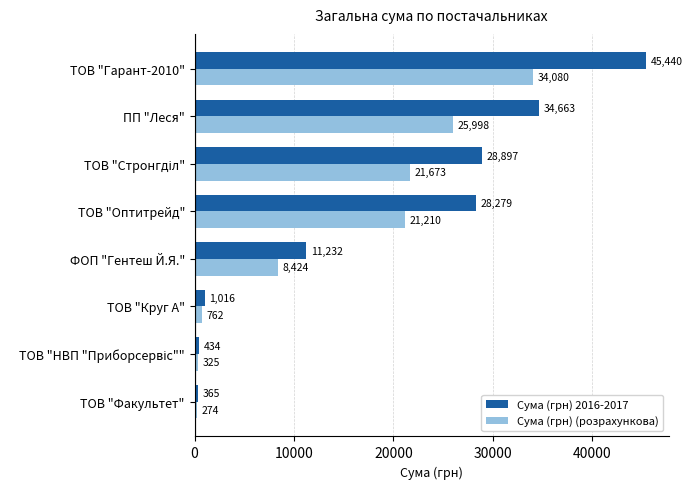

What is the difference between the second highest and minimum values in the Сума (грн) 2016-2017 series?

34298.5